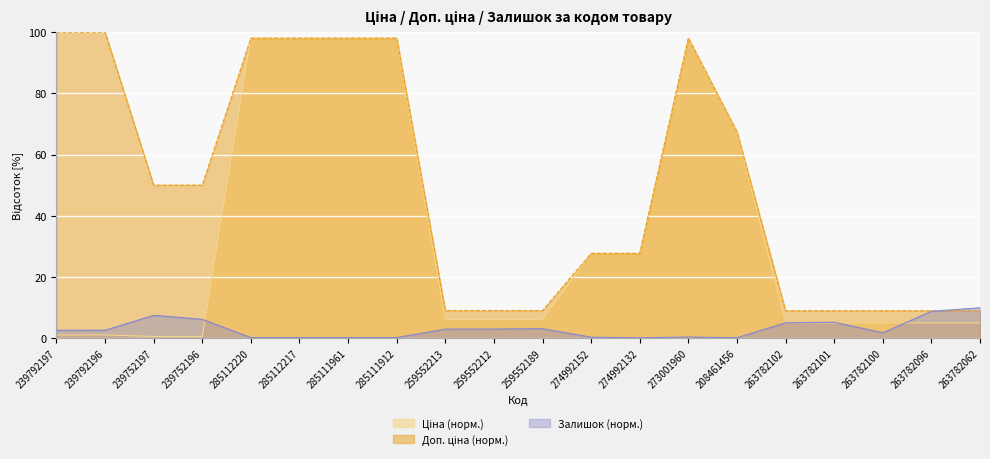

What is the spread (max minus min) of values at 239792197?

99.0